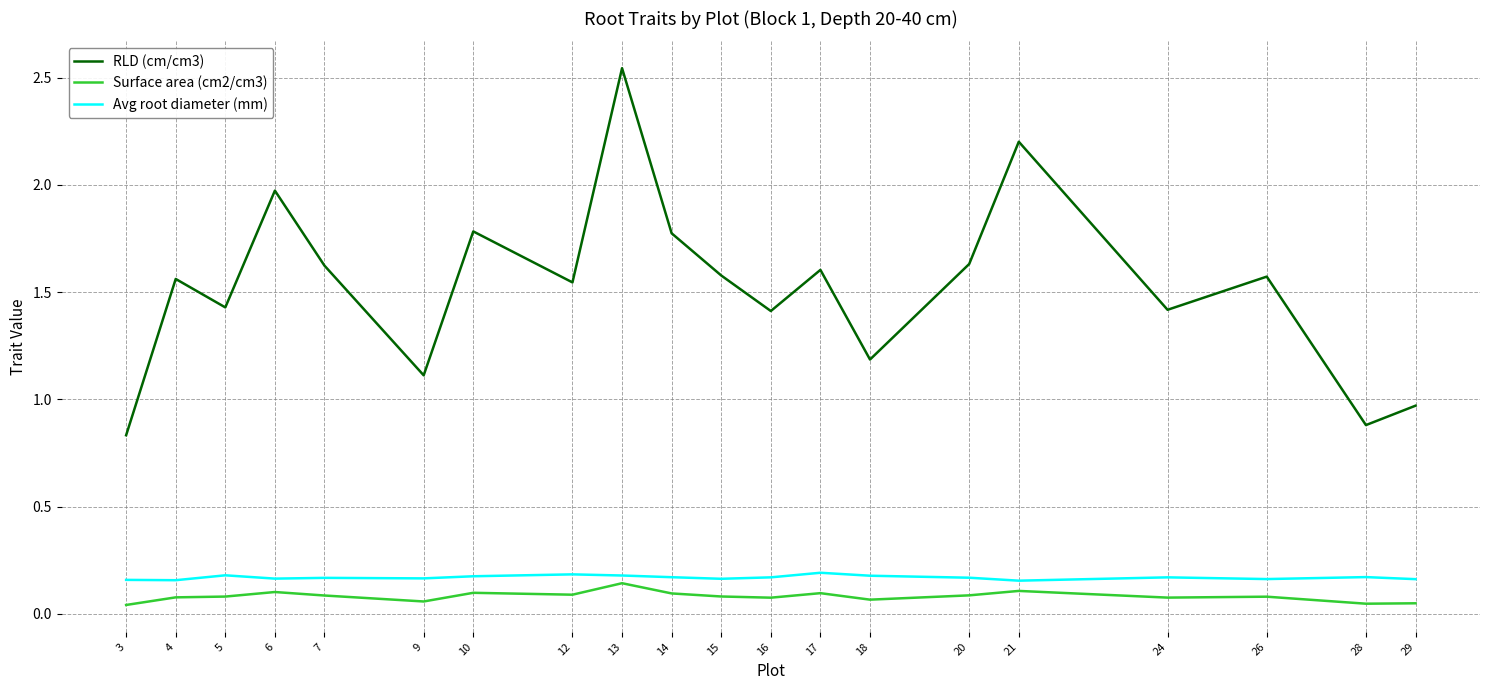

True or false: RLD (cm/cm3) and Avg root diameter (mm) intersect in this chart.

False